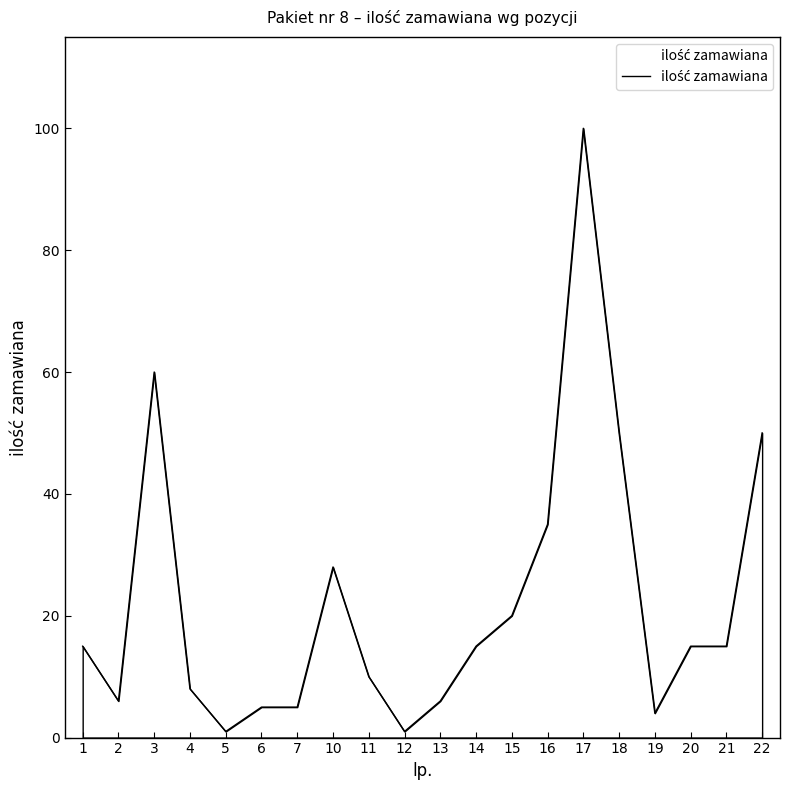

The chart shows a value of 20 at 22. True or false?

False